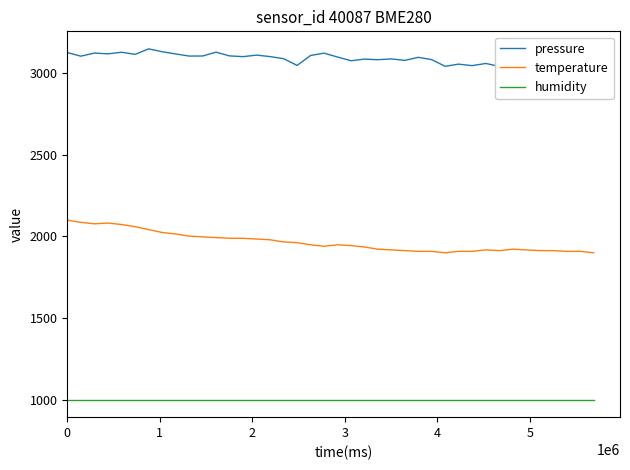

What is the highest value of the humidity series?

1000.0